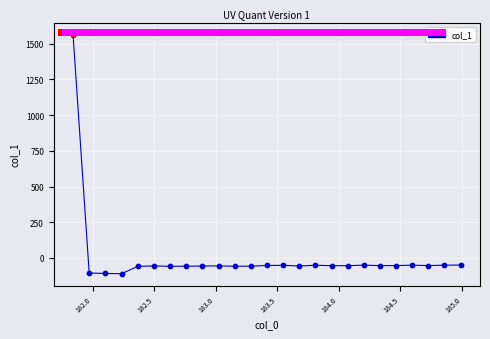

What is the minimum value shown in the chart?

-110.2